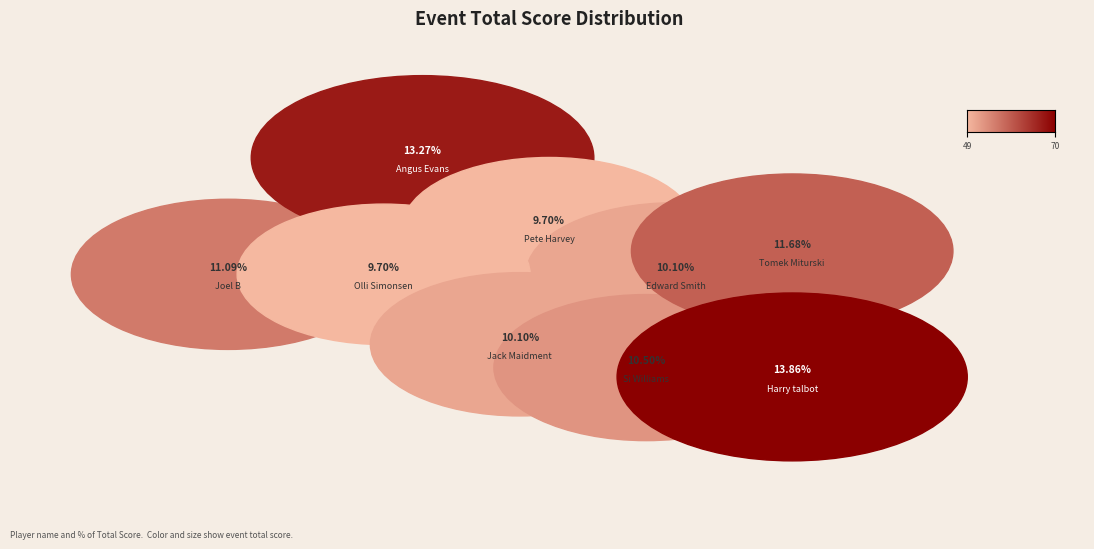

The Harry talbot slice represents 14% of the pie. True or false?

True